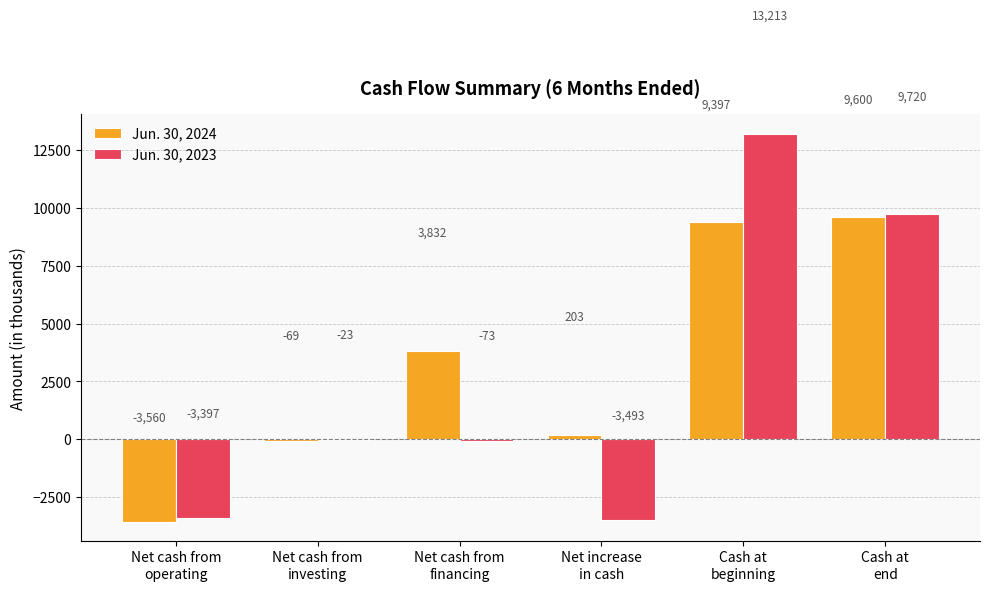

What are all the series names shown in the legend?

Jun. 30, 2024, Jun. 30, 2023